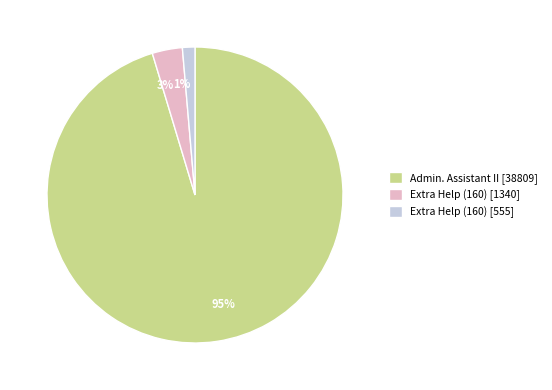

Does any single category account for the majority?

Yes